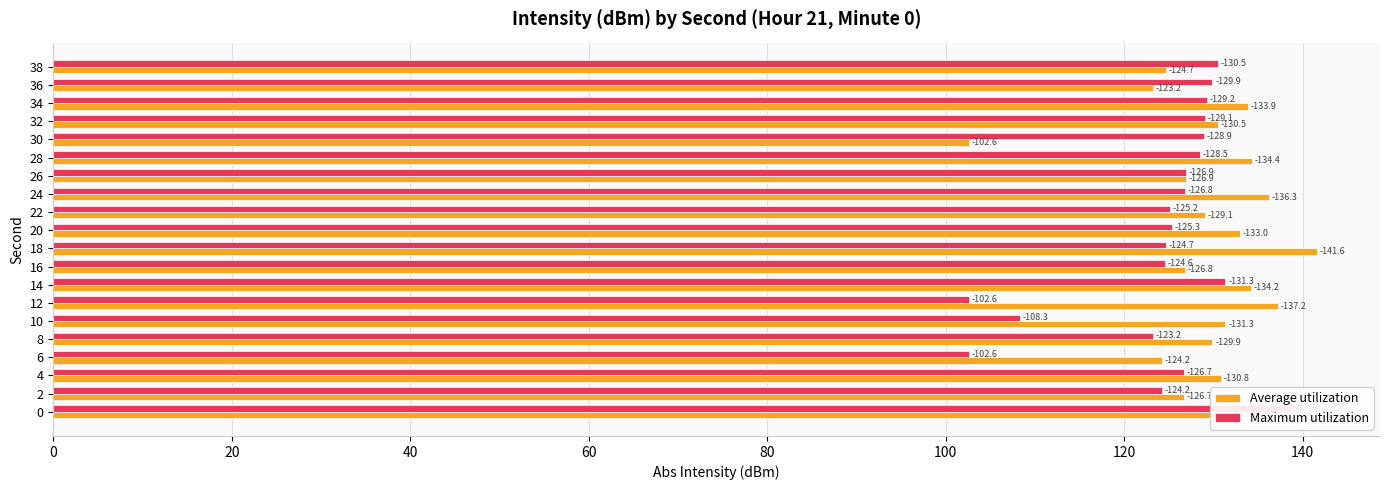

What are all the series names shown in the legend?

Average utilization, Maximum utilization